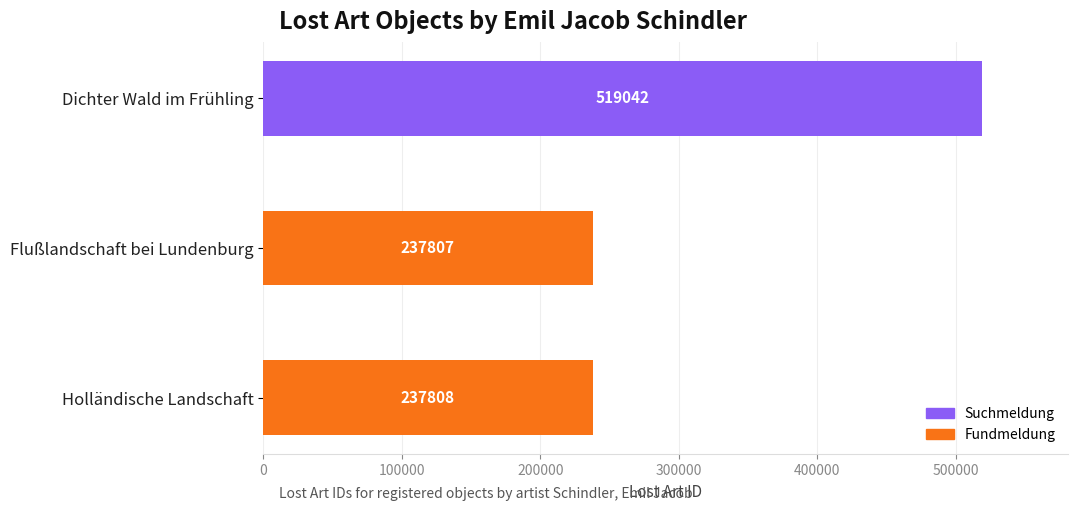

What is the value of the 3rd bar from the top?

237808